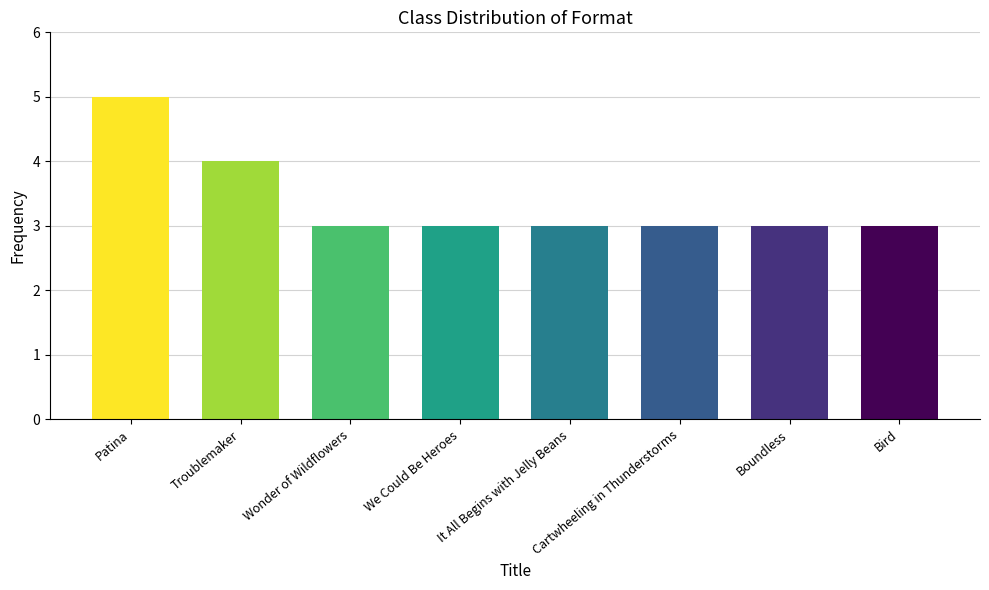

Reading left to right, extract all data points from this chart.

5	4	3	3	3	3	3	3